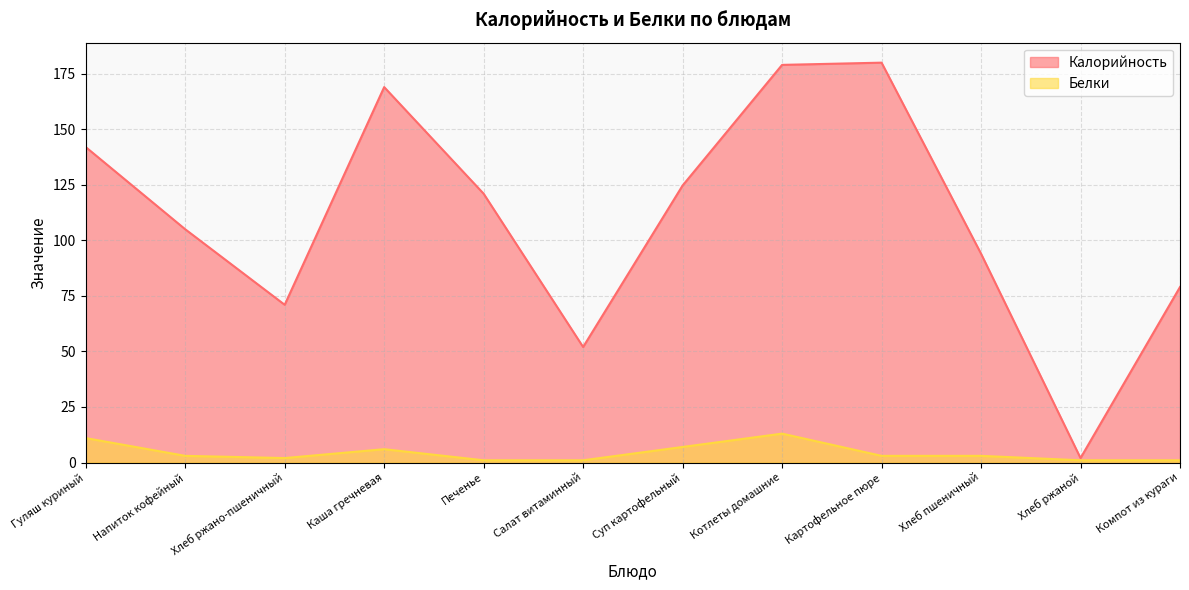

In Калорийность, how many points are higher than both neighbors (excluding endpoints)?

2